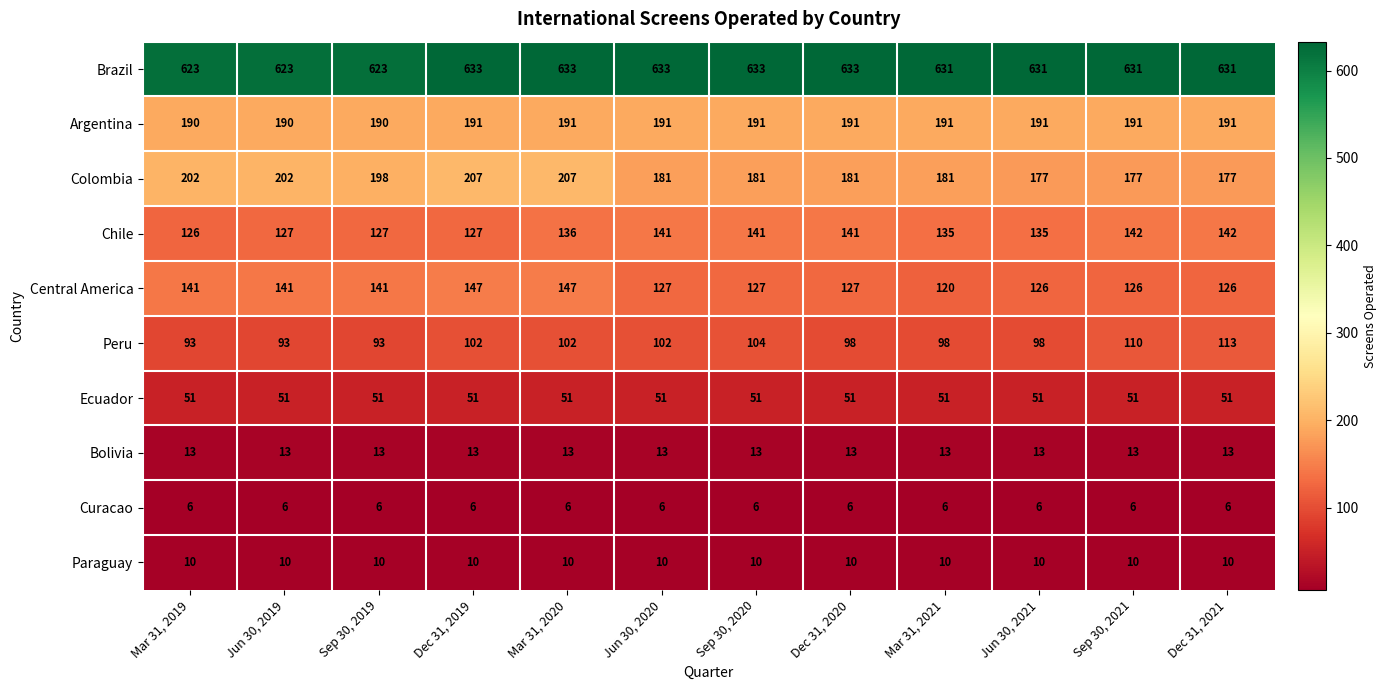

At how many categories does at least one series exceed 410?

12